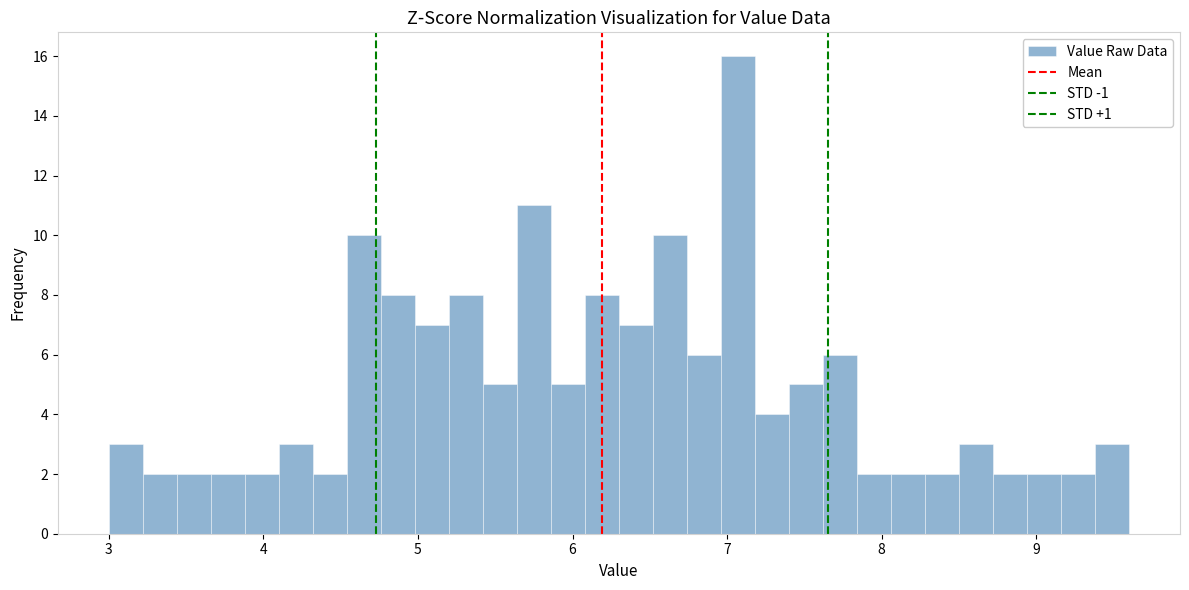

Read against the x-axis, roughly where is the centre of the tallest bar?

7.1